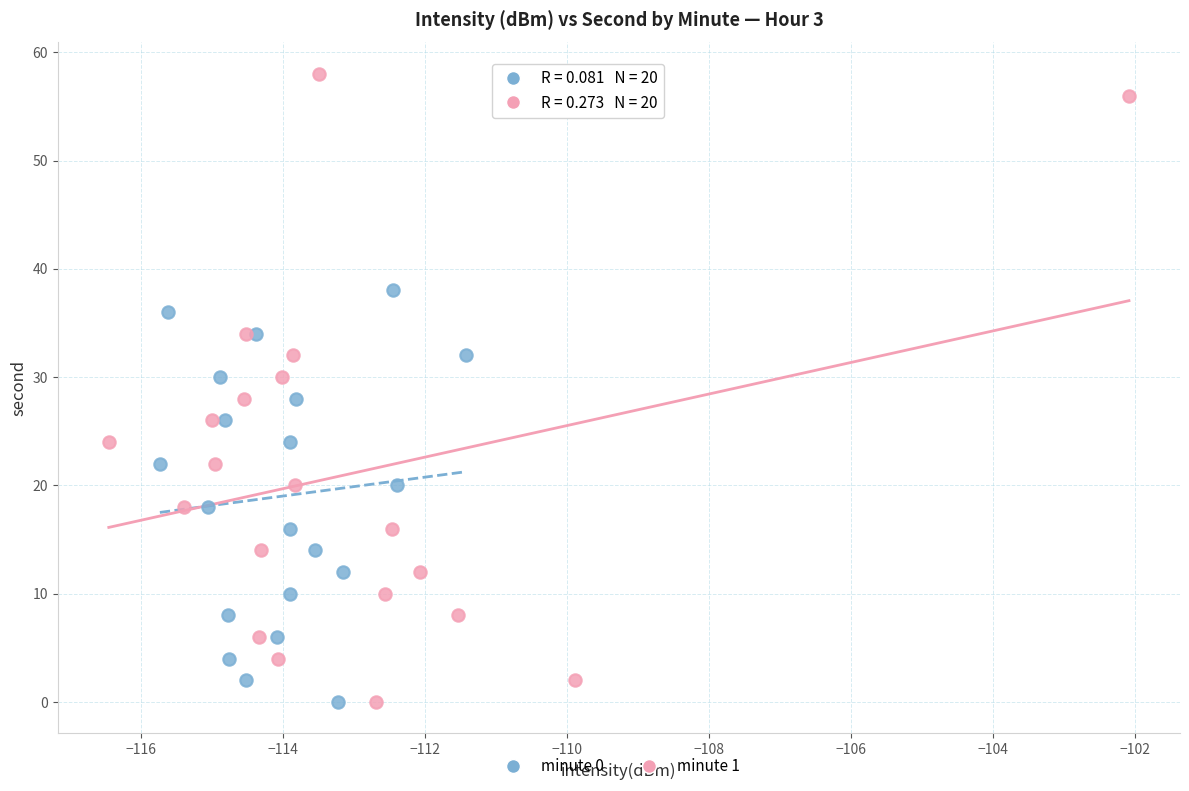

Which series contains the highest Y value?

minute 1